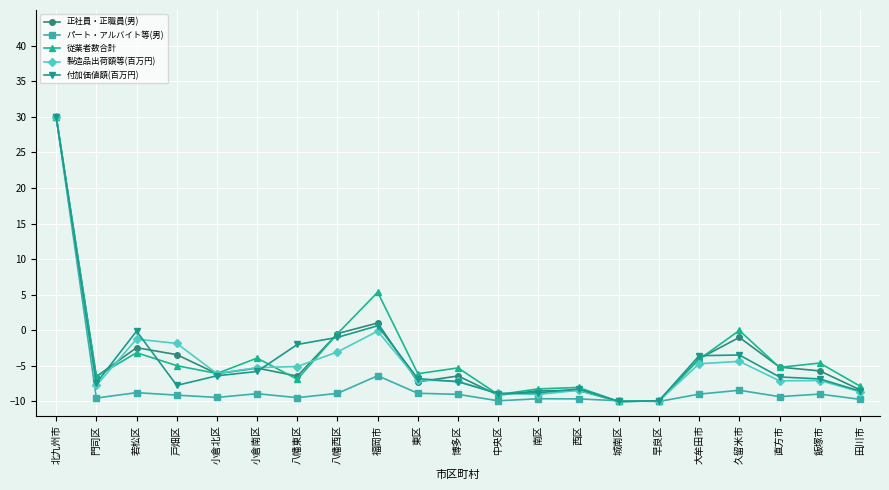

Which series ends up on top after the final intersection of 従業者数合計 and パート・アルバイト等(男)?

従業者数合計